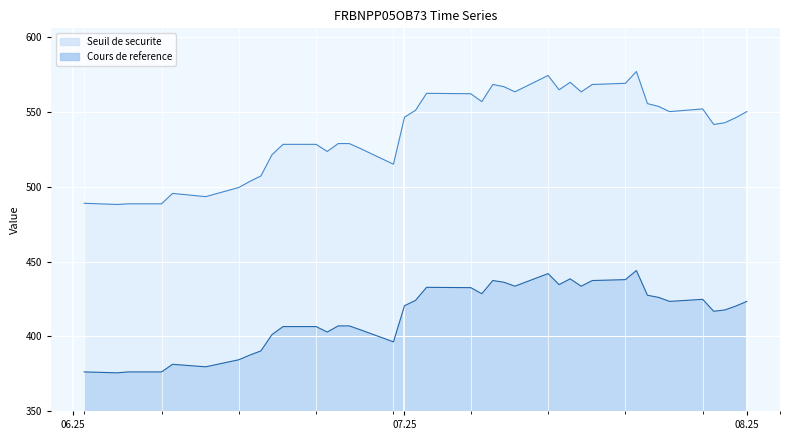

The Cours de reference series shows 426.0 at 2025-07-24. True or false?

True